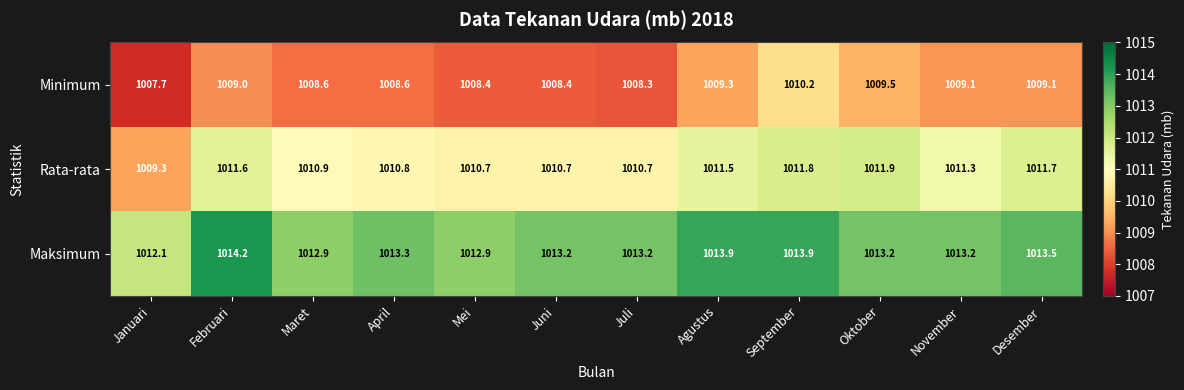

What is the total value across all series at Desember?

3034.3